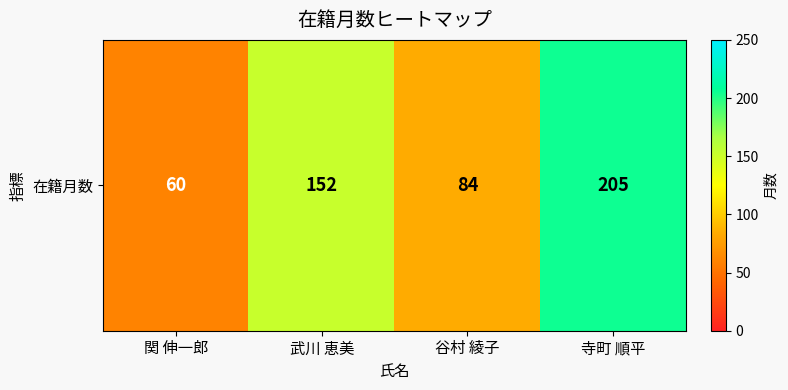

What is the approximate value at 関 伸一郎, to the nearest 10?

60